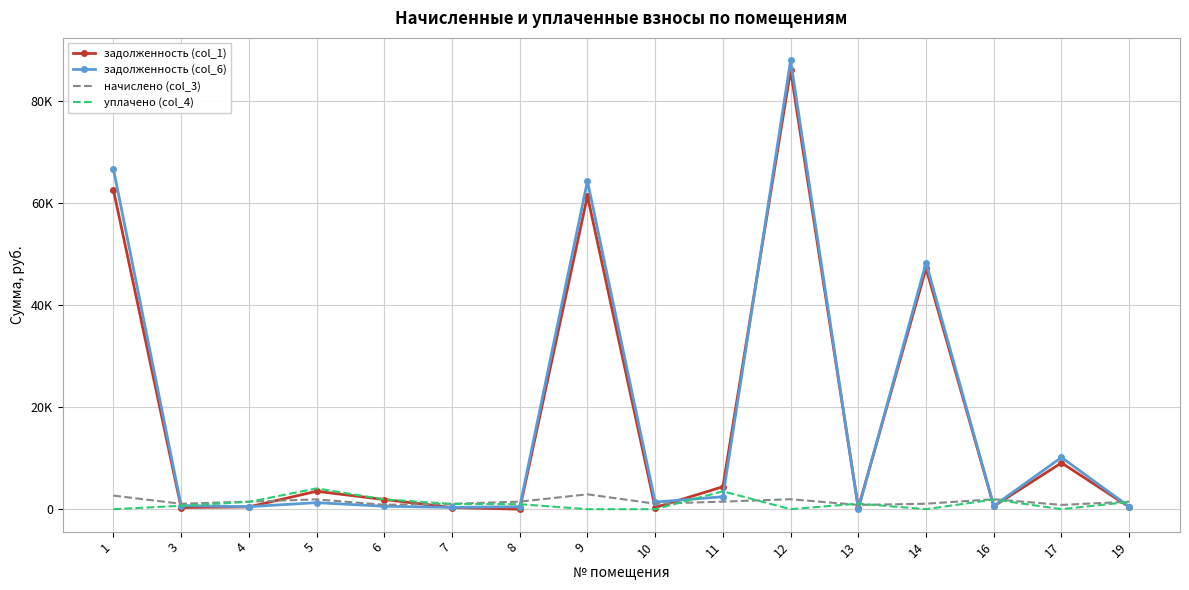

What are all the series names shown in the legend?

задолженность (col_1), задолженность (col_6), начислено (col_3), уплачено (col_4)